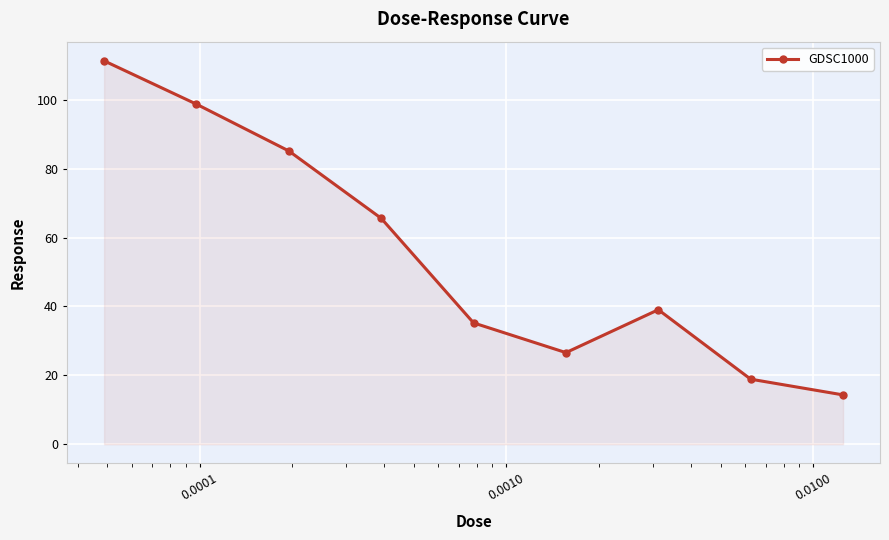

Reading left to right, what are all the values shown in this chart?

111.3	98.7	85.1	65.6	35.2	26.6	39.1	18.9	14.3